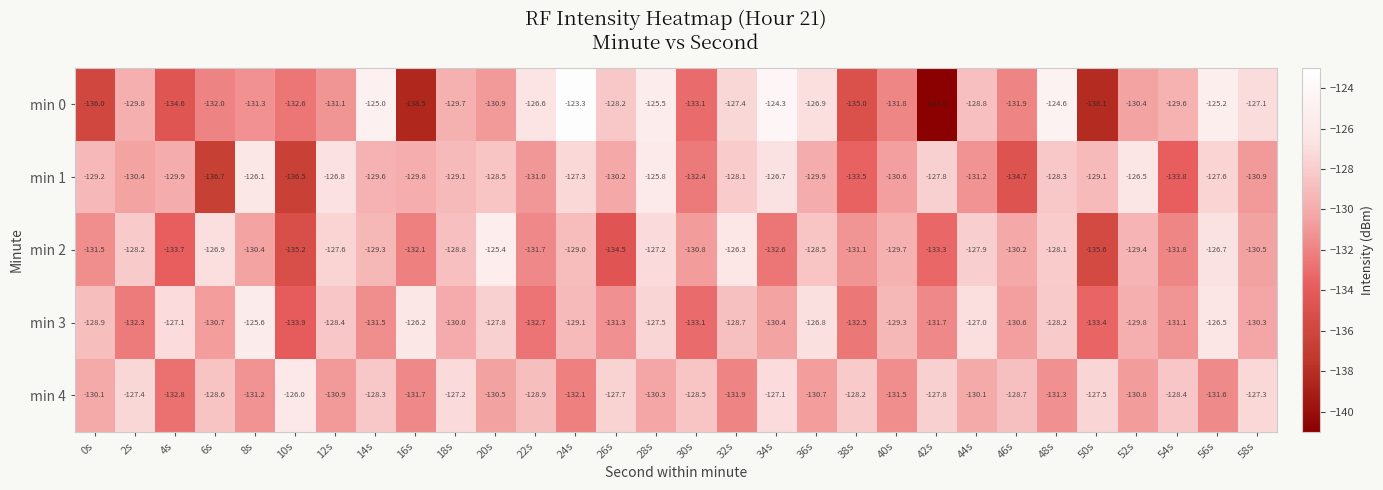

Is it true that min 1 equals -217.9 at 54s?

False